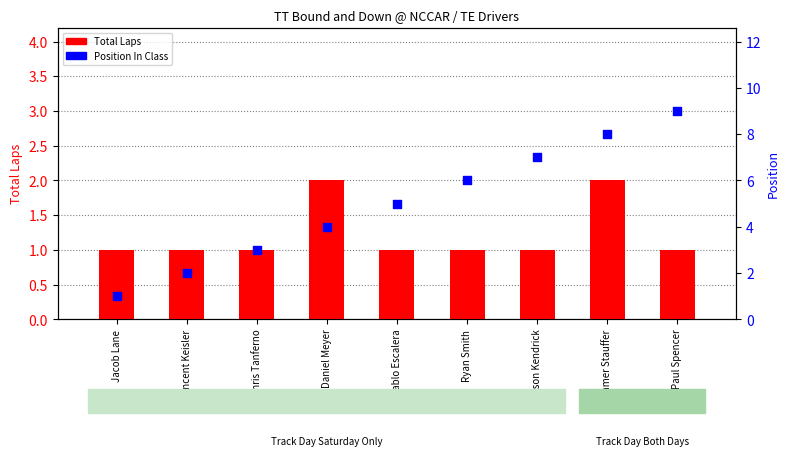

Which series contains the lowest Y value?

Total Laps